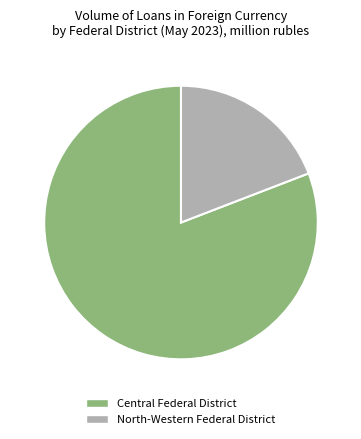

The Central Federal District slice represents 72% of the pie. True or false?

False